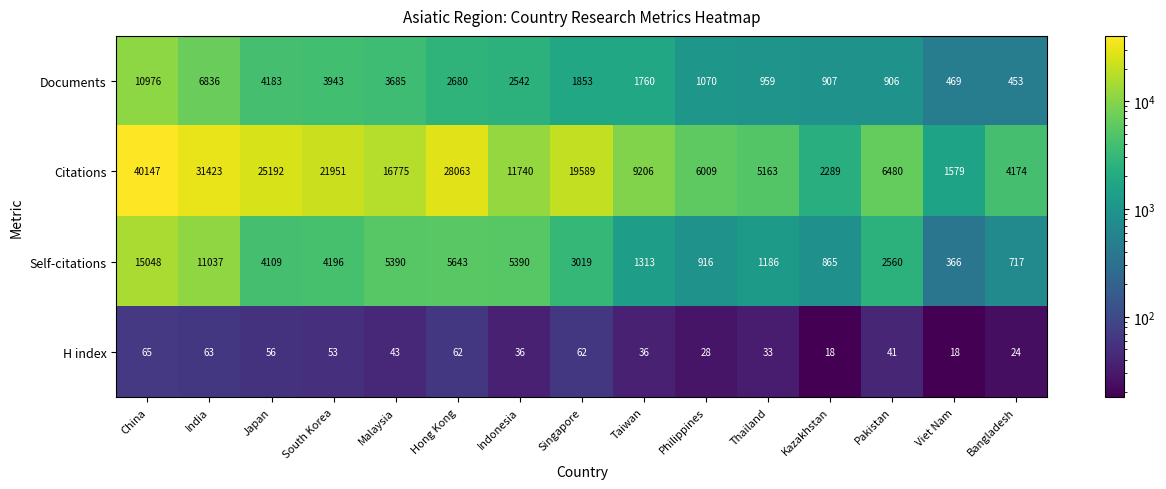

What is the total value across all series at India?

49359